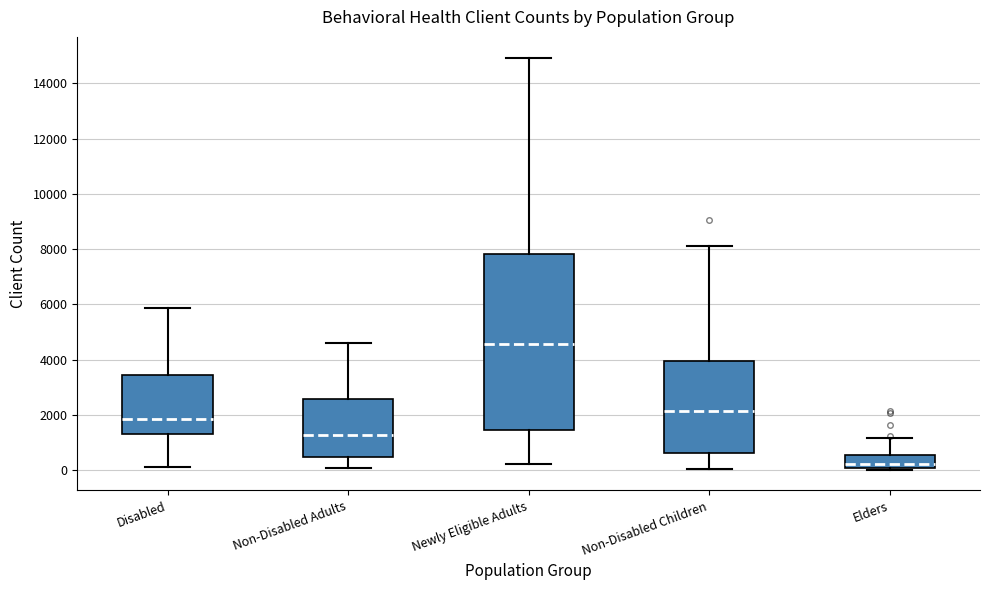

Where does the lower whisker of the box for Non-Disabled Adults end on the y-axis? The values are not printed on the chart, so give them approximately, as read against the axis.

0